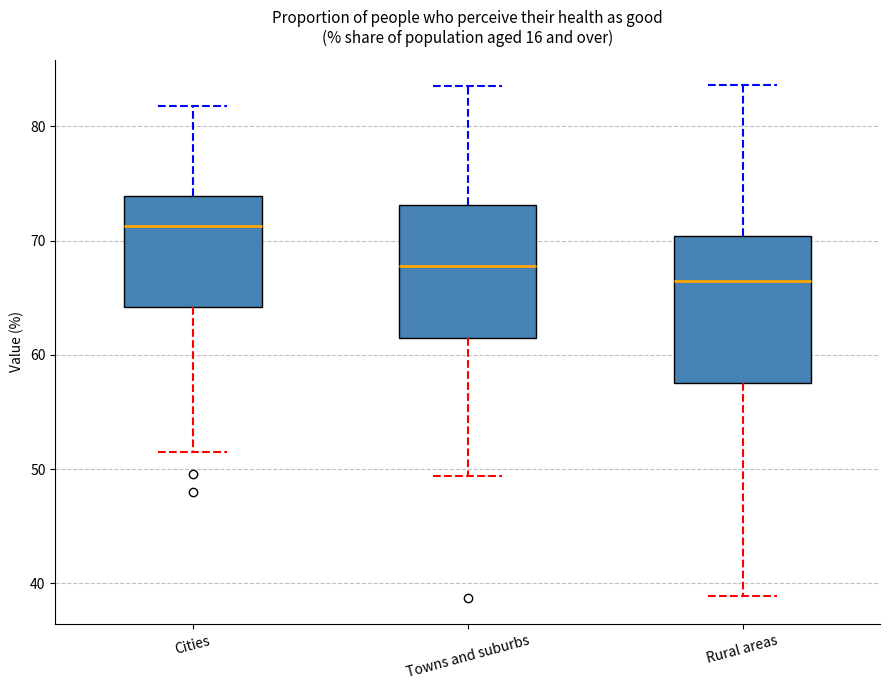

Which box's median line is the highest?

Cities